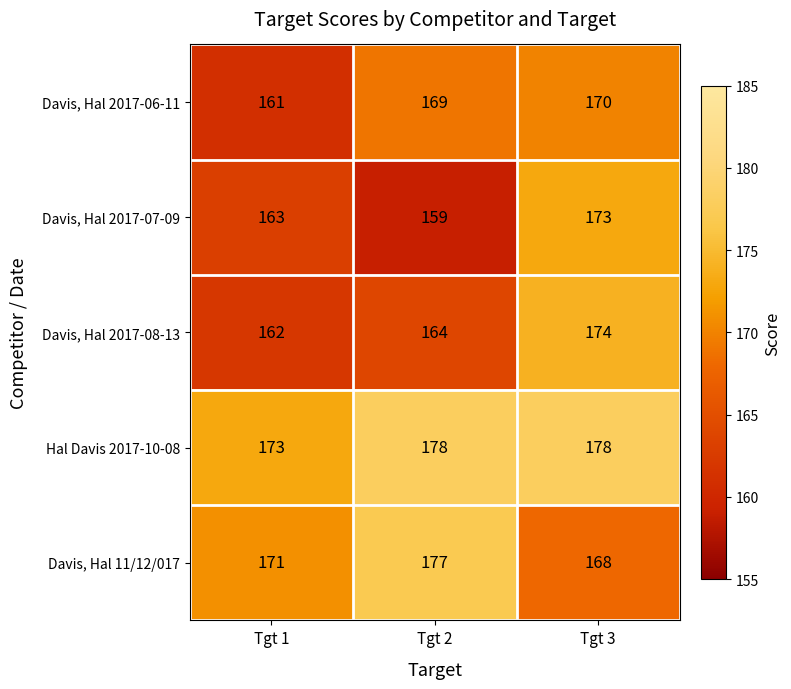

Read the Davis, Hal 2017-06-11 value at Tgt 2.

169